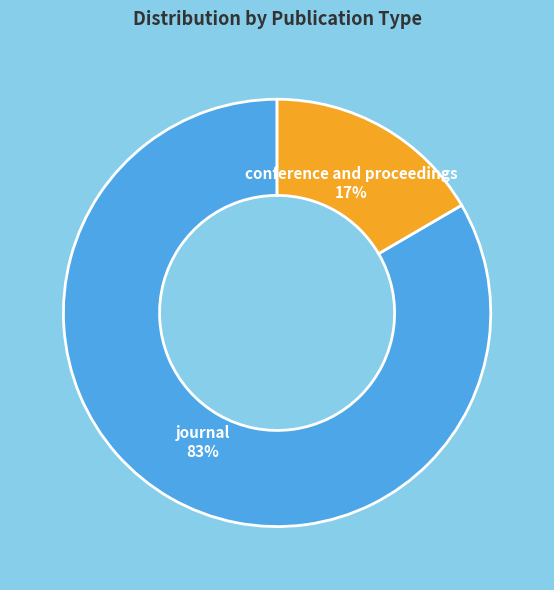

Which has a higher value, journal or conference and proceedings?

journal